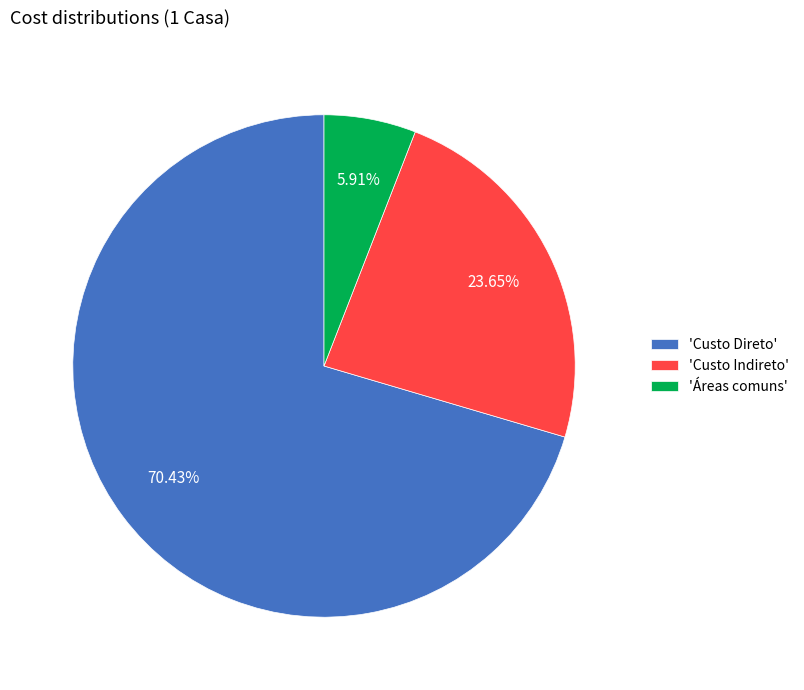

Which slice is the smallest?

'Áreas comuns'